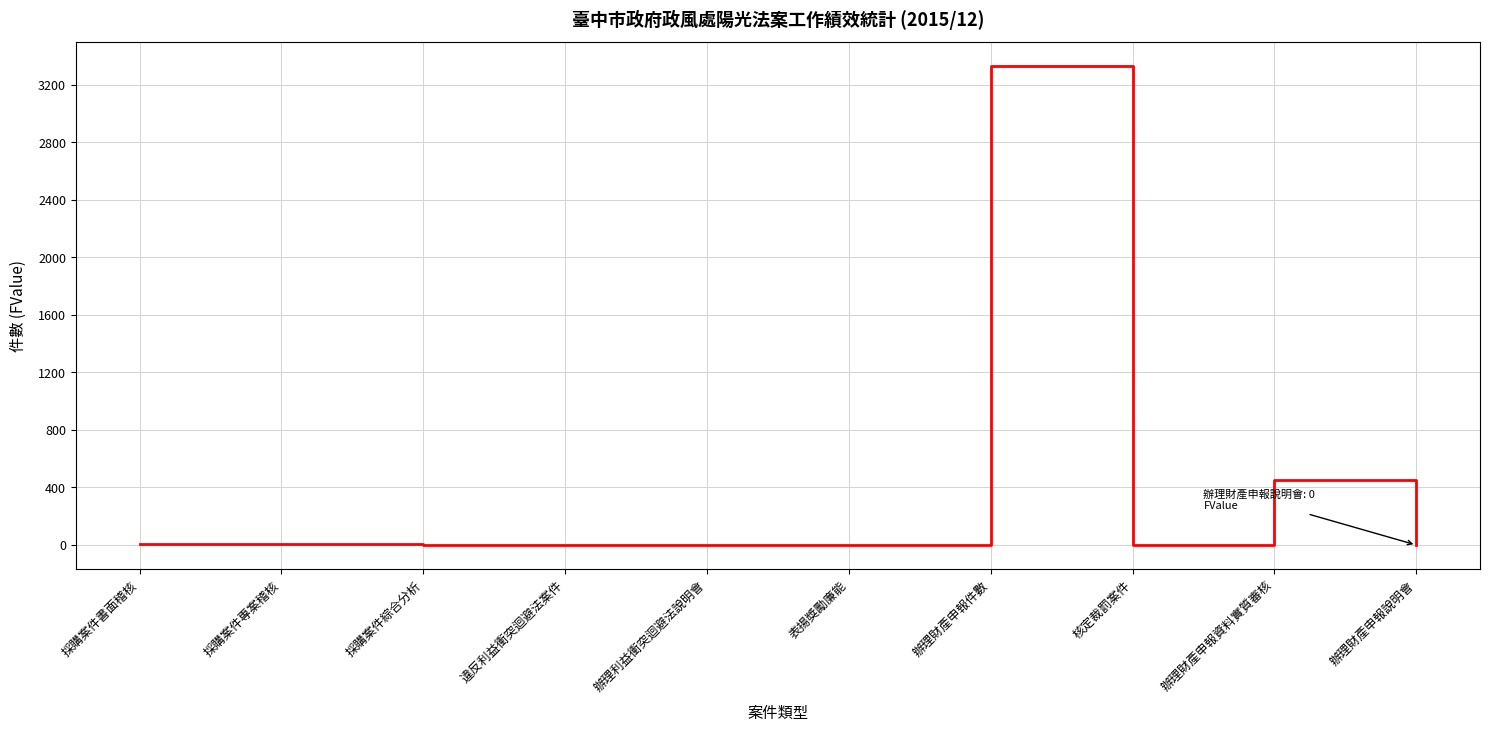

The chart shows a value of 0 at 違反利益衝突迴避法案件. True or false?

True